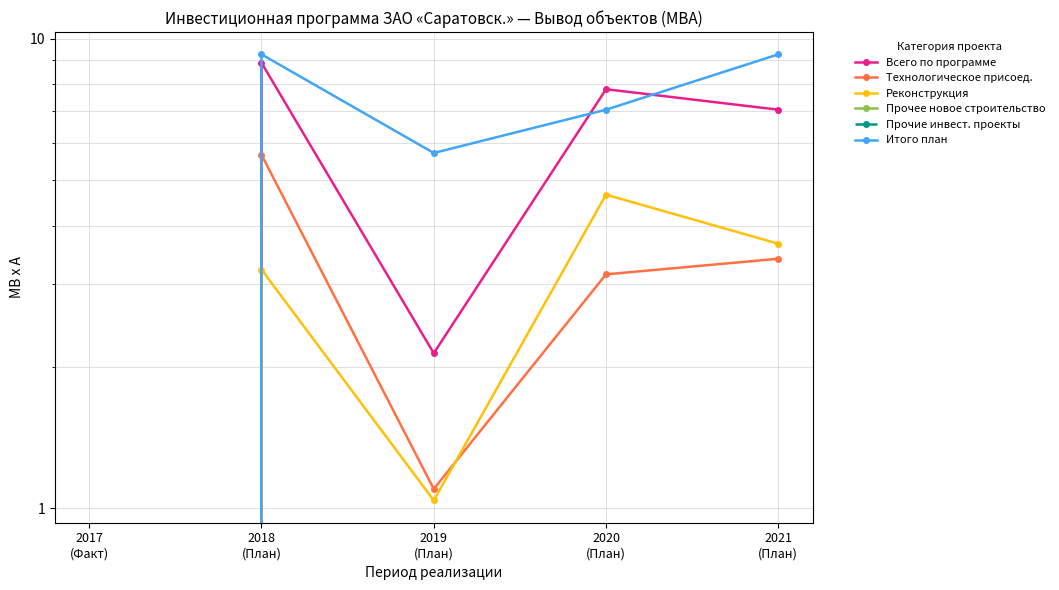

True or false: Прочие инвест. проекты has more than 0 points higher than both neighbors.

False